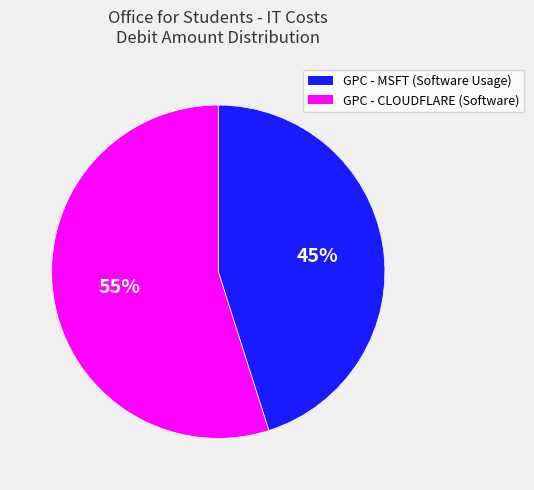

To the nearest percent, what is the average slice percentage?

50%